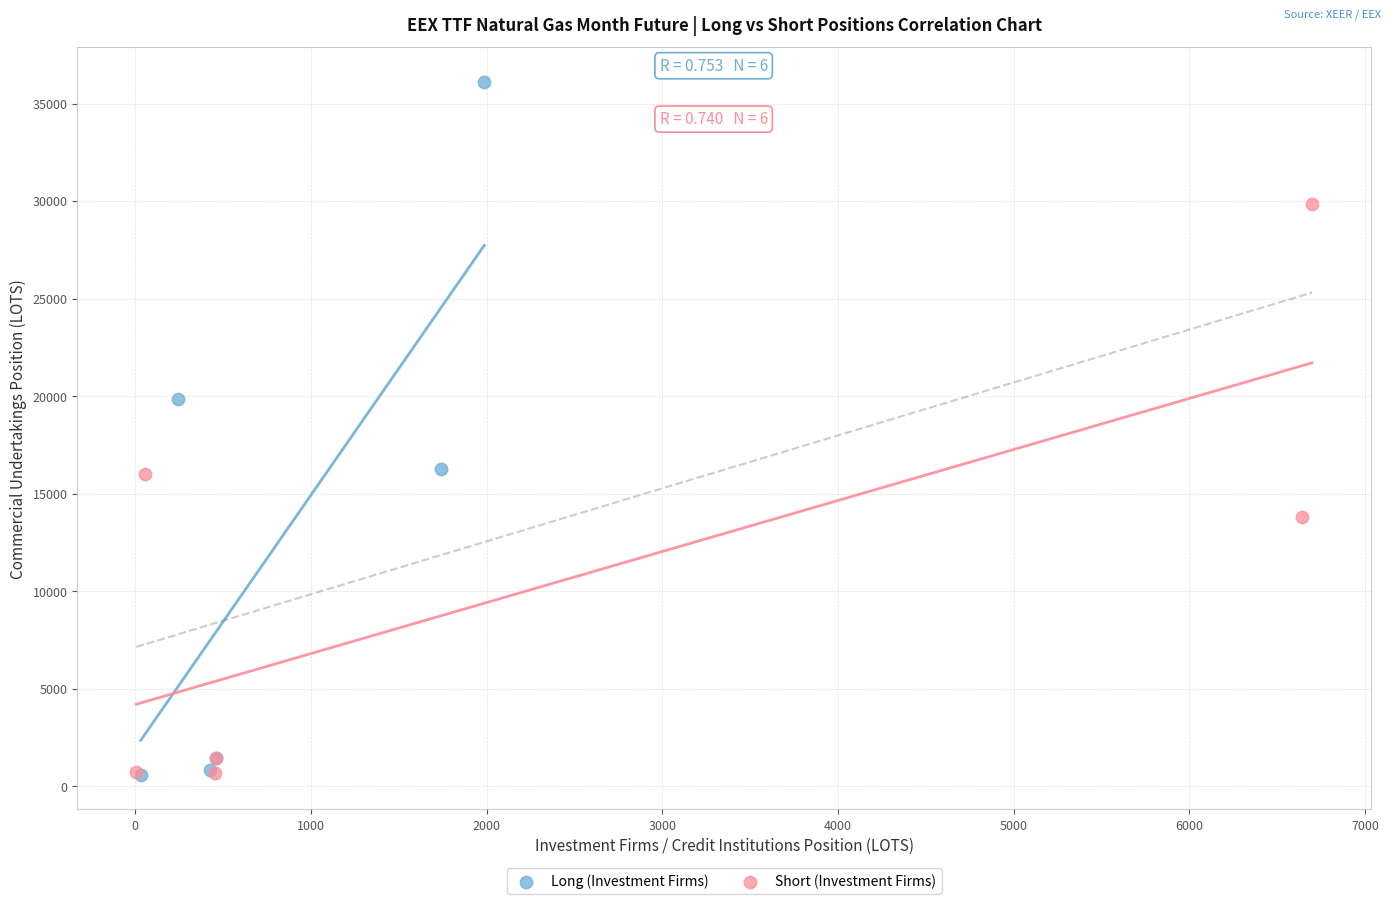

Which series reaches the maximum Y coordinate?

Long (Investment Firms)